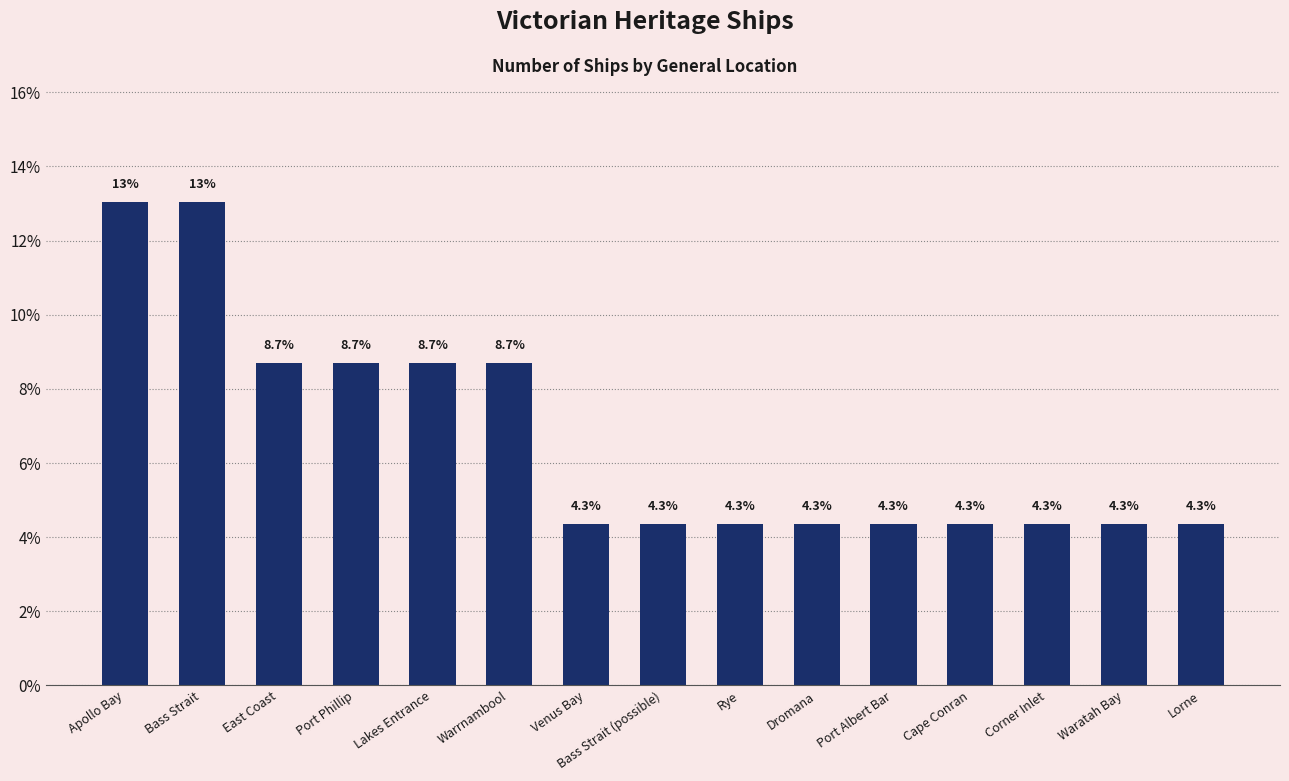

Reading right to left, transcribe all the data shown in this chart.

4.3	4.3	4.3	4.3	4.3	4.3	4.3	4.3	4.3	8.7	8.7	8.7	8.7	13.0	13.0